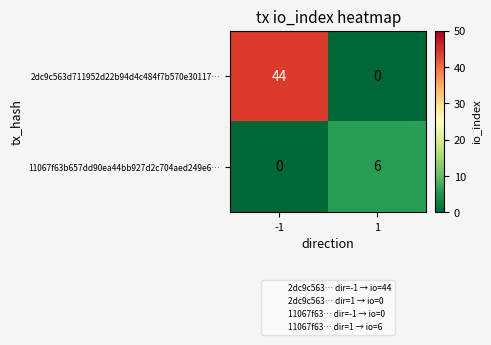

What is the greatest value displayed?

44